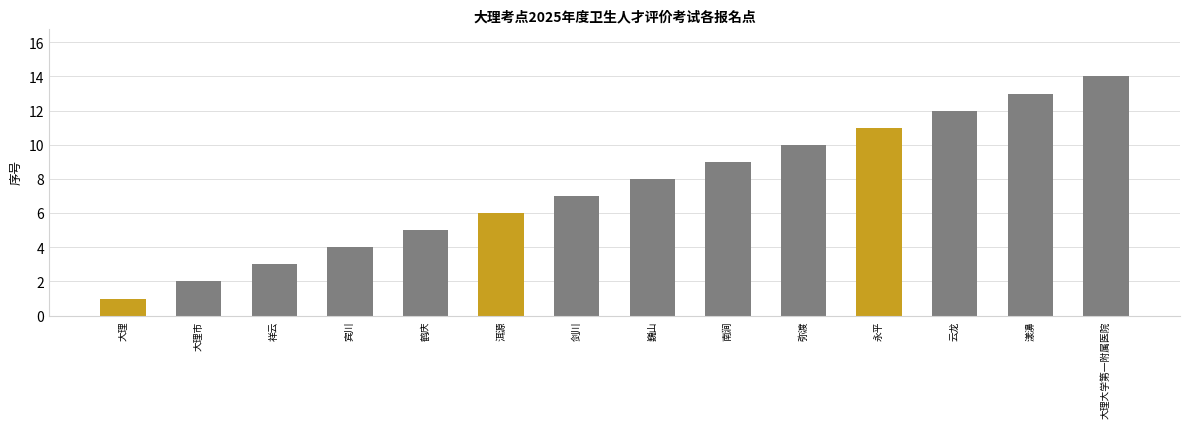

How many data points does each series have?

14